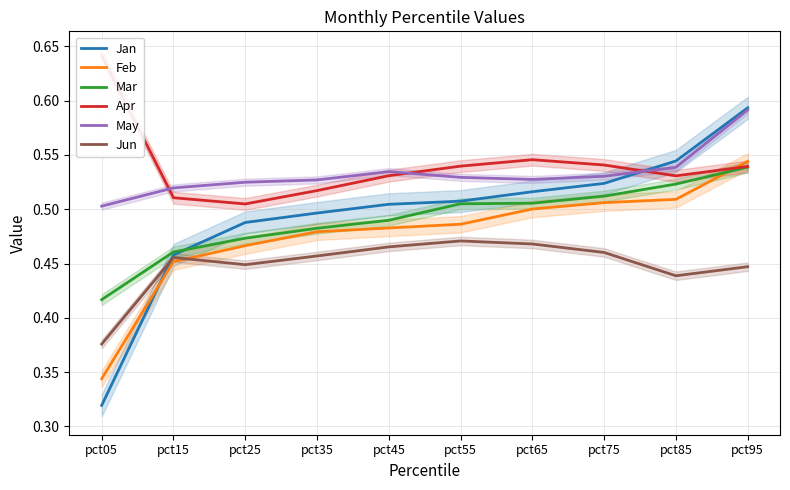

True or false: Jun and Mar cross at least once.

False